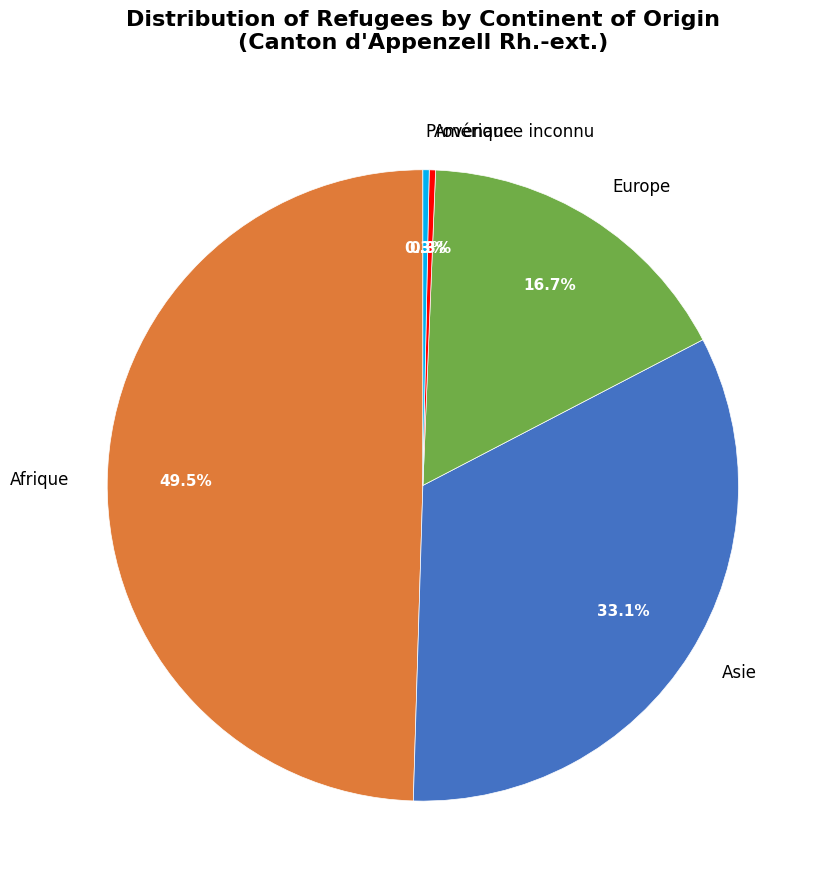

What is the ratio of the value at Asie to the value at Europe?

2.0